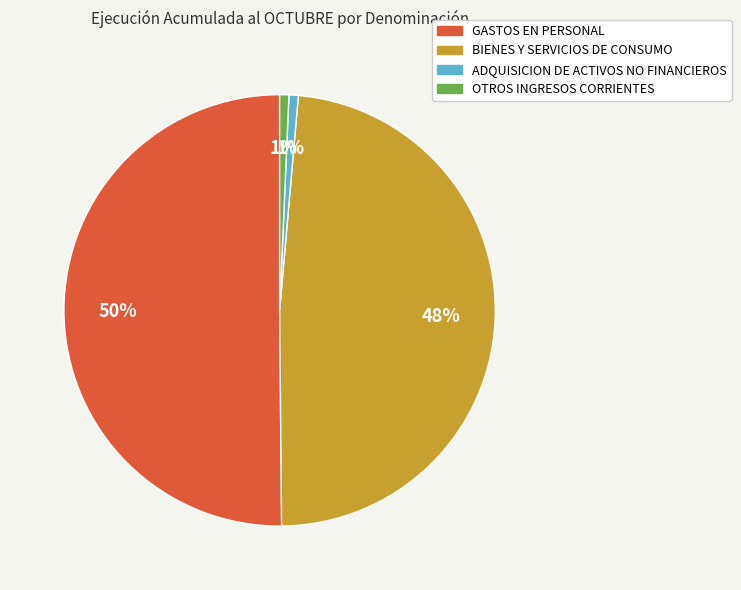

Does OTROS INGRESOS CORRIENTES account for over 50% of the chart?

No